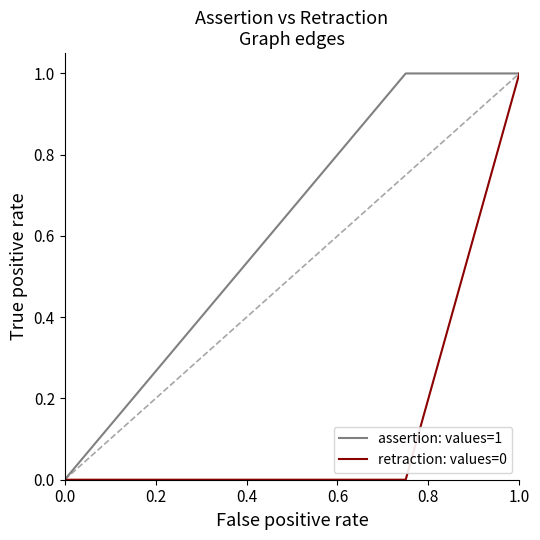

List the series in order of their overall mean, lowest first.

retraction: values=0, assertion: values=1